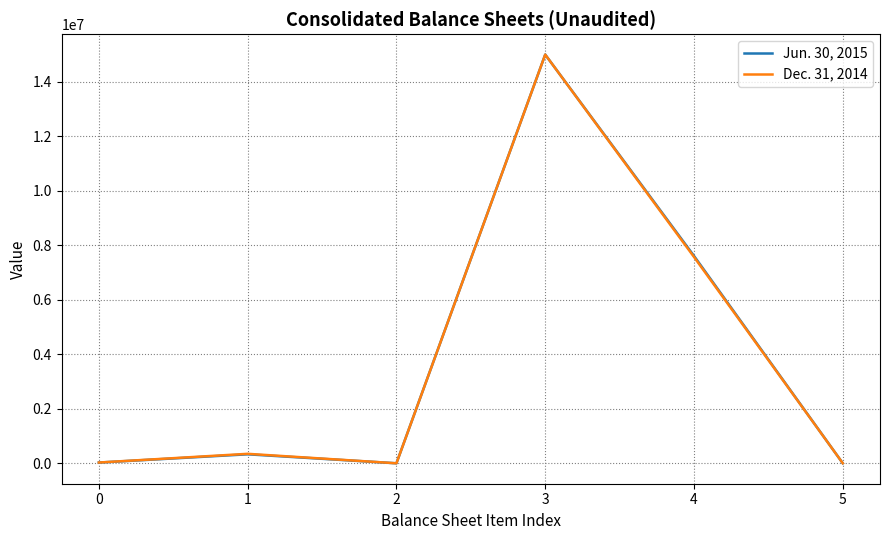

How many interior local peaks does the Jun. 30, 2015 series have?

2